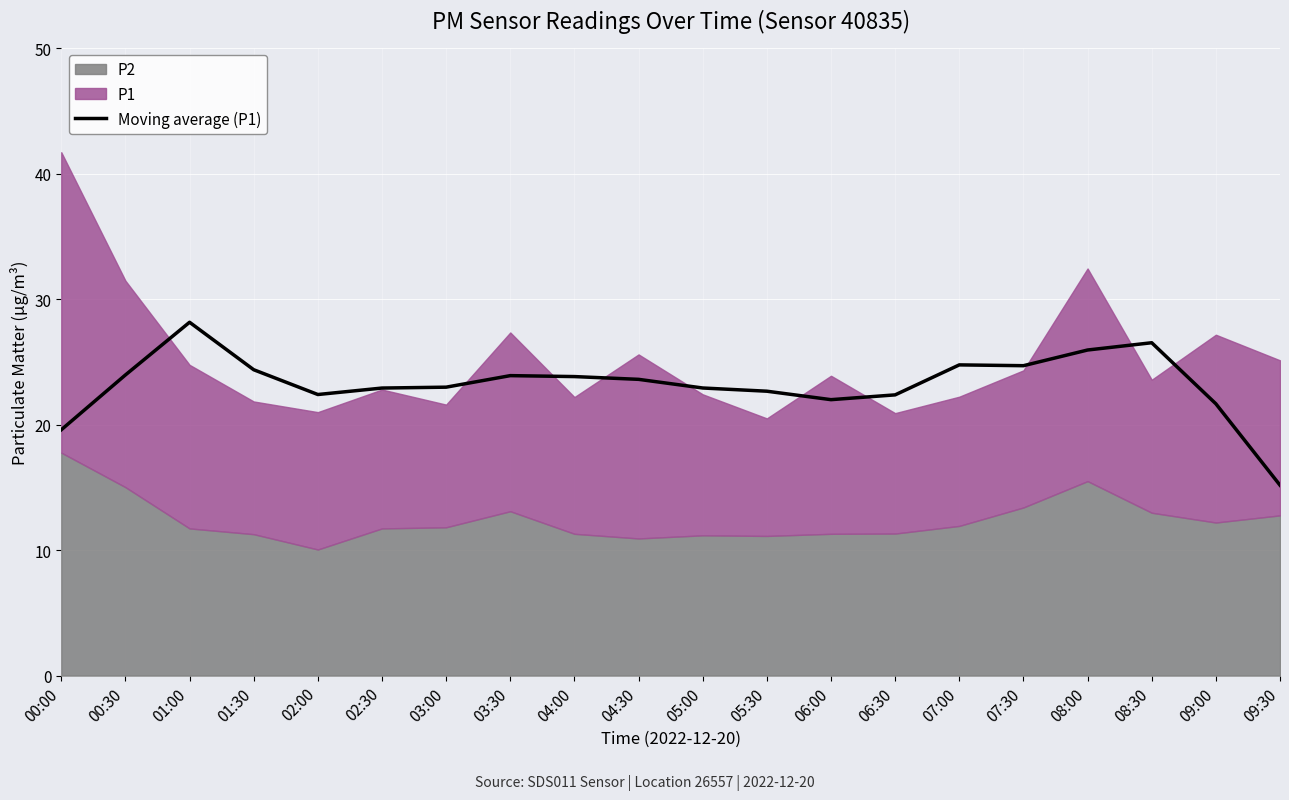

What is the difference between the values at 05:00 and 04:30?

0.7